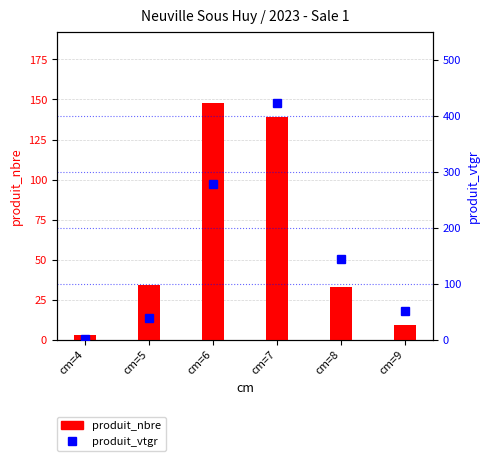

Does the chart contain any negative values?

No